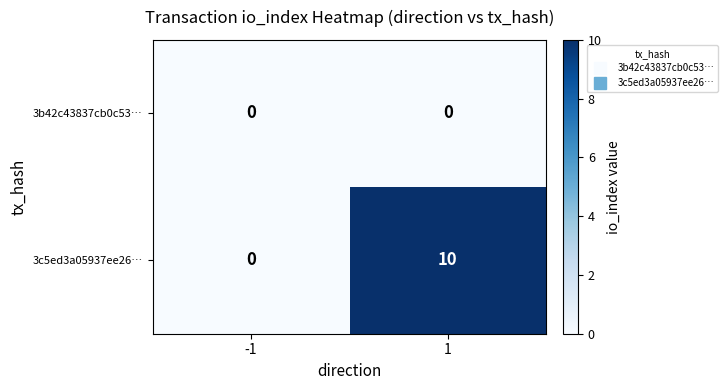

True or false: 3b42c43837cb0c53… has a value of 0 at -1.

True